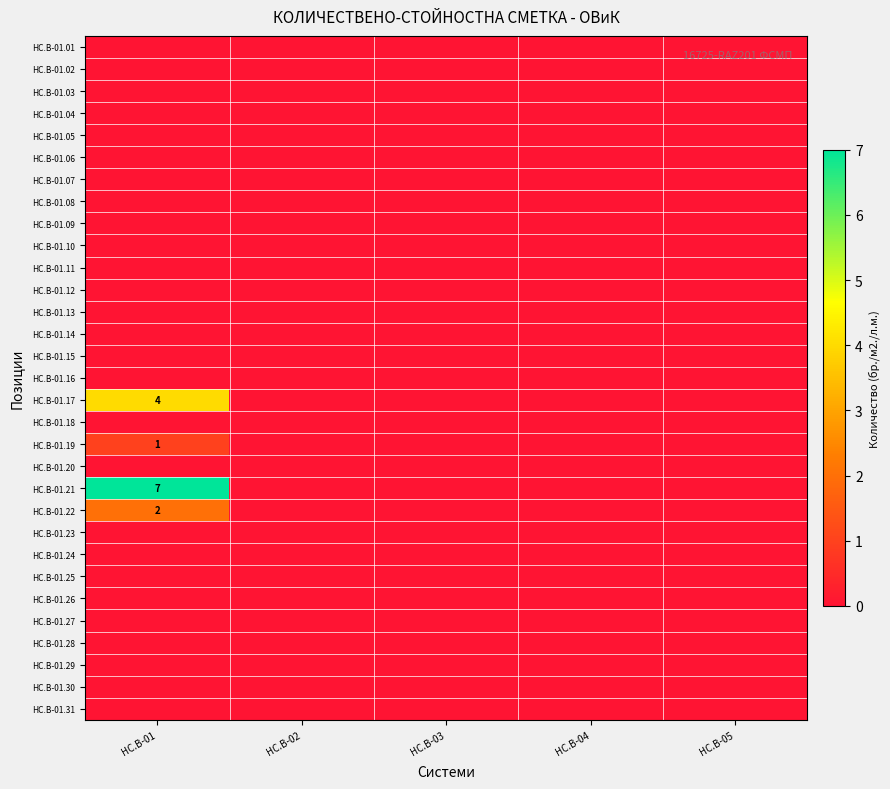

What is the average value of the HC.B-01.17 series?

1